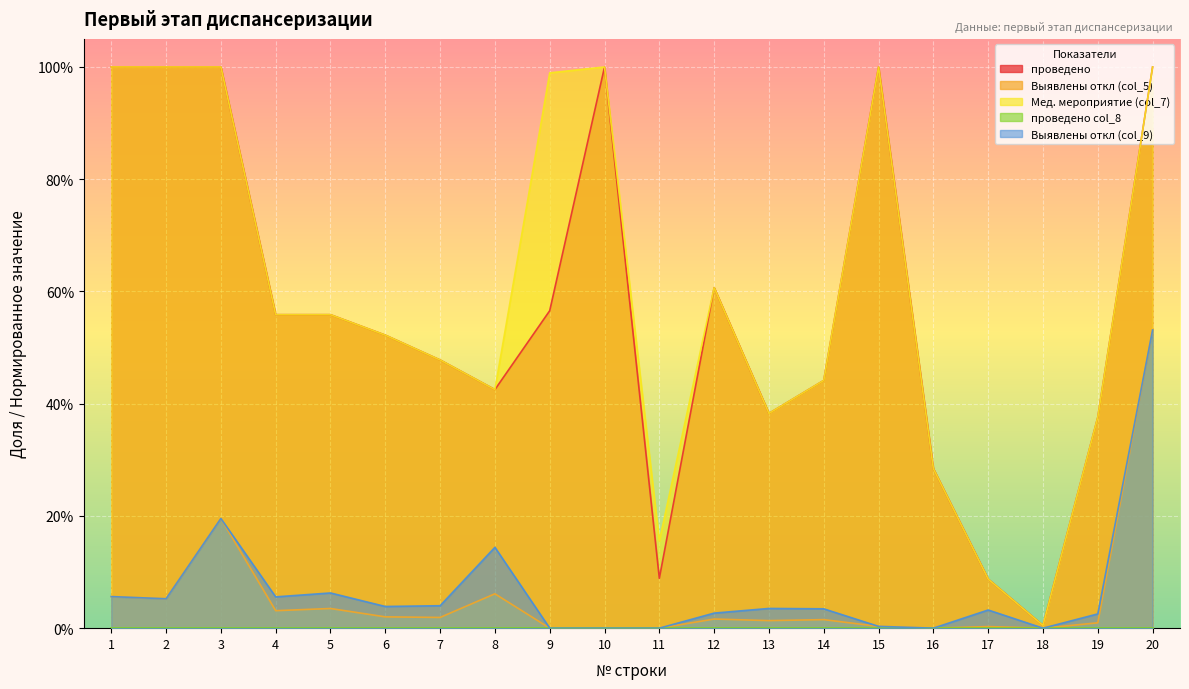

What is the sum of all Выявлены откл (col_9) values?

1.3